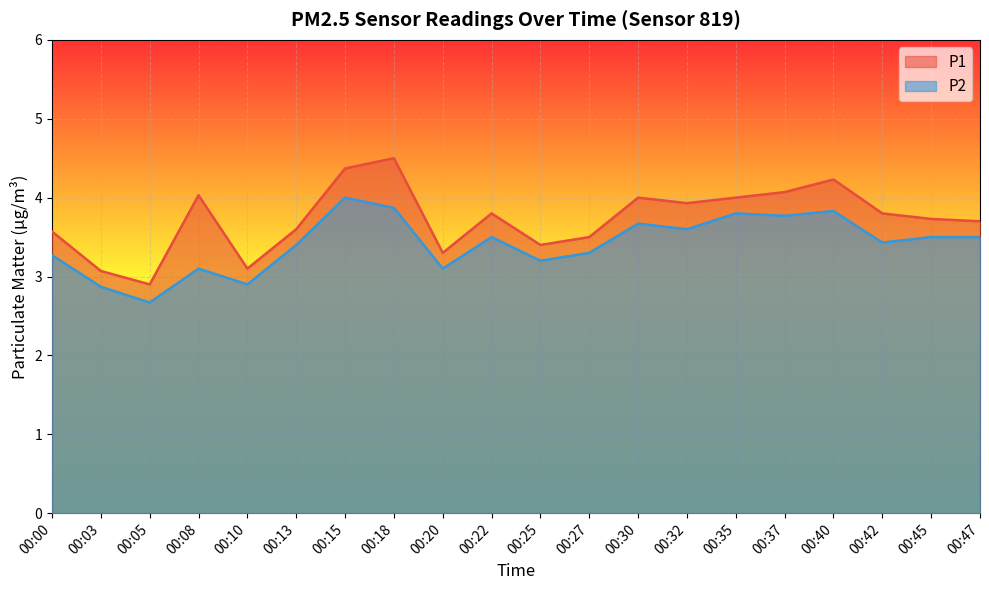

True or false: P2 and P1 cross at least once.

False